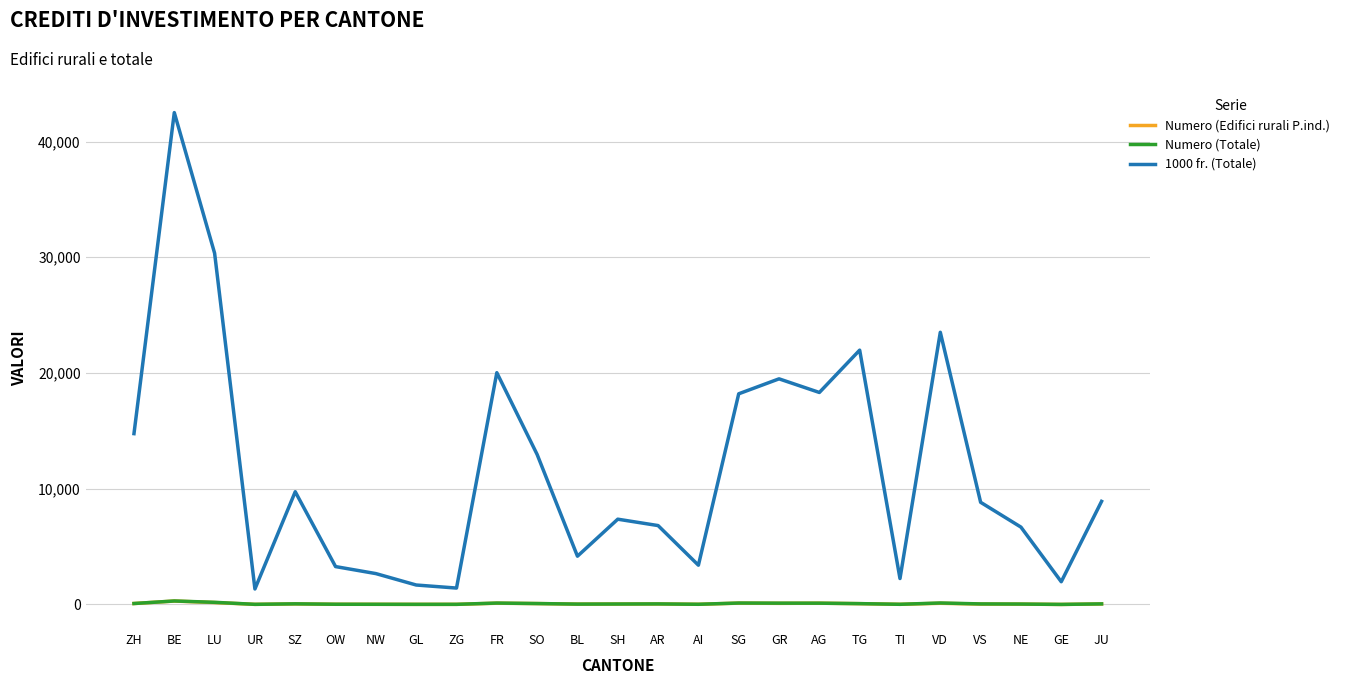

Which series has the widest spread of values?

1000 fr. (Totale)